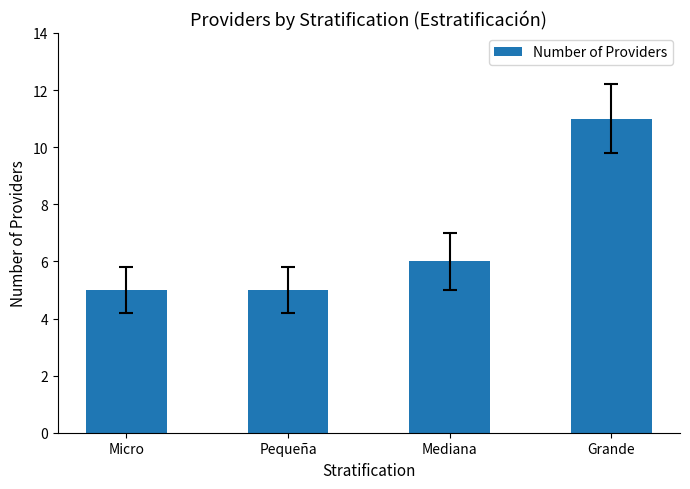

What is the approximate value at Mediana?

6